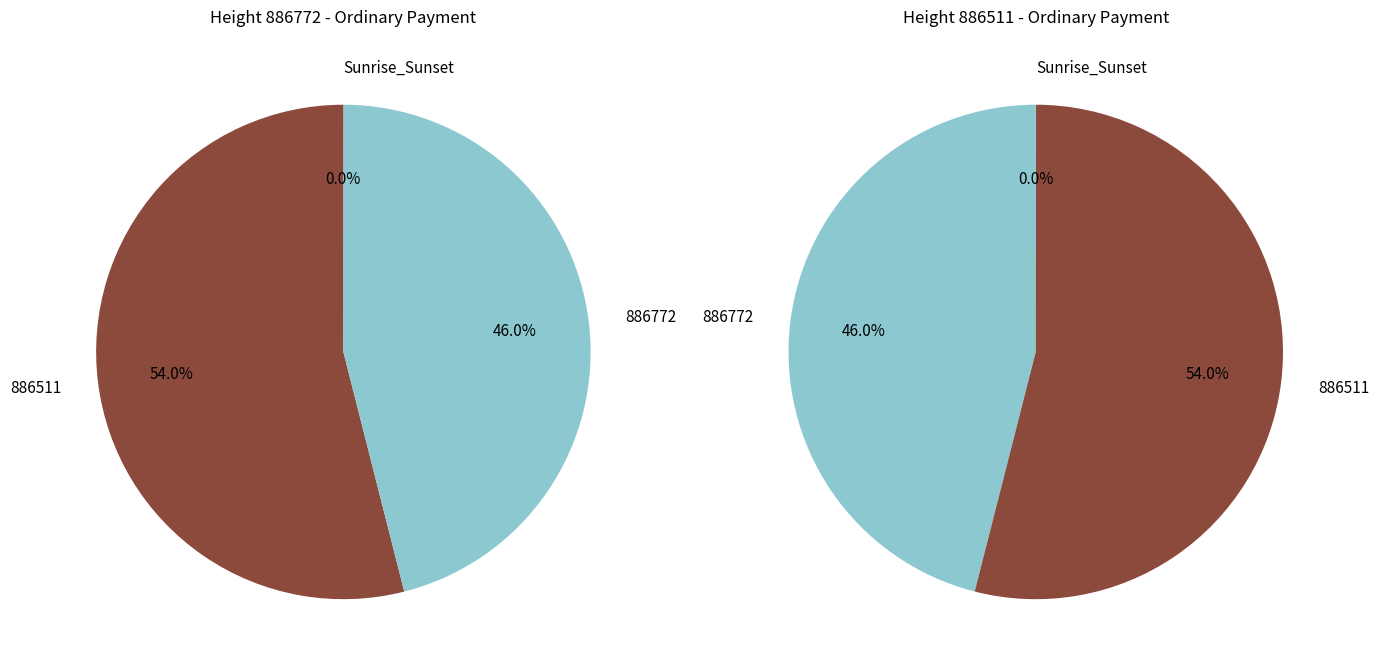

How many slices are in this pie chart?

2